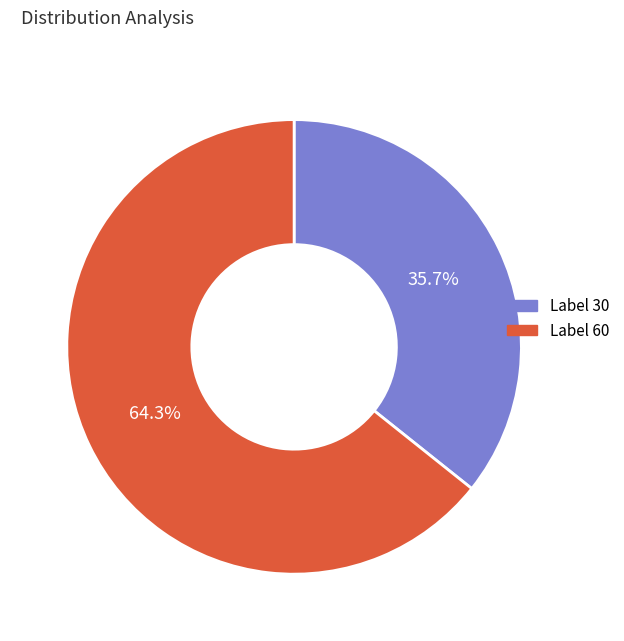

Is there any slice that represents more than half of the pie?

Yes